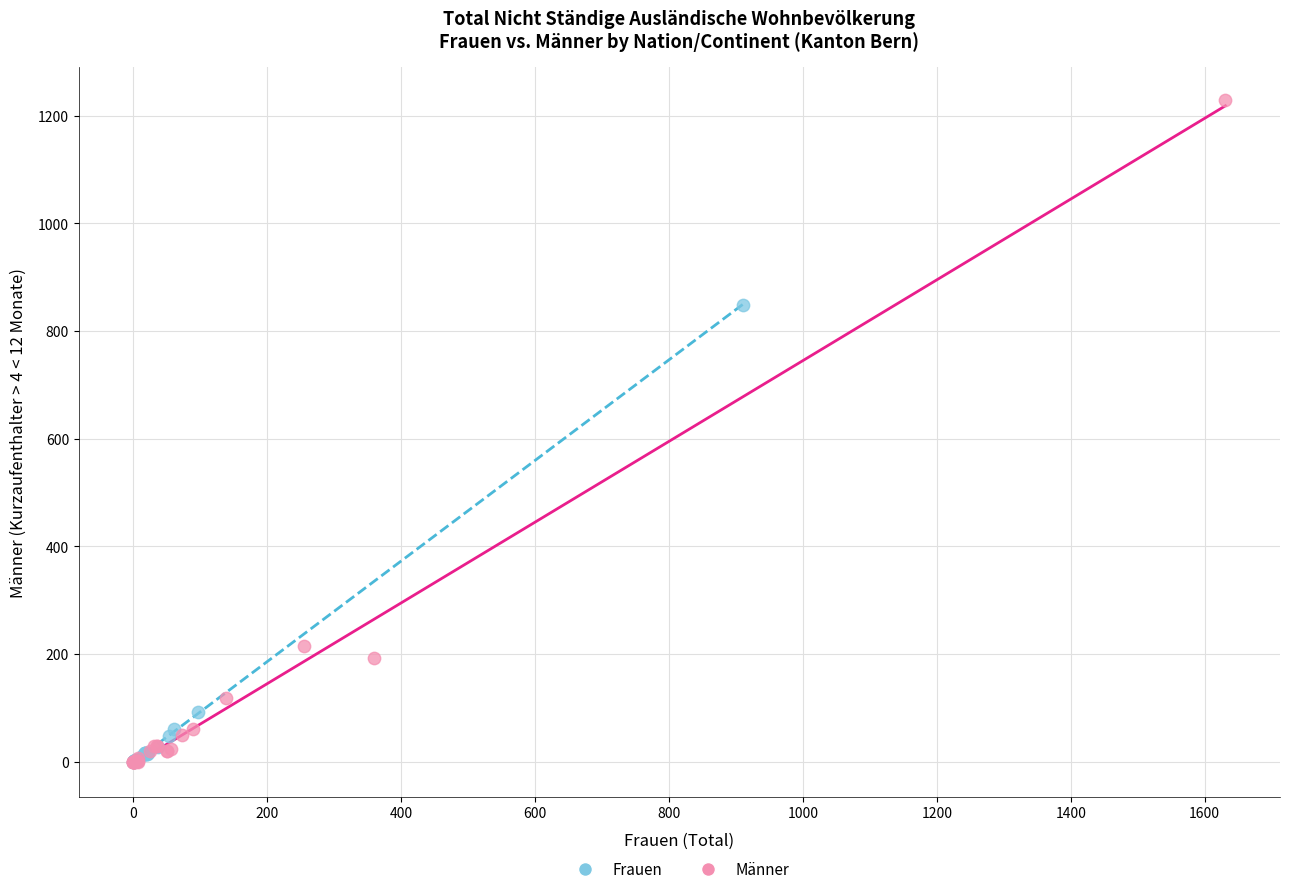

Which series reaches the maximum Y coordinate?

Männer